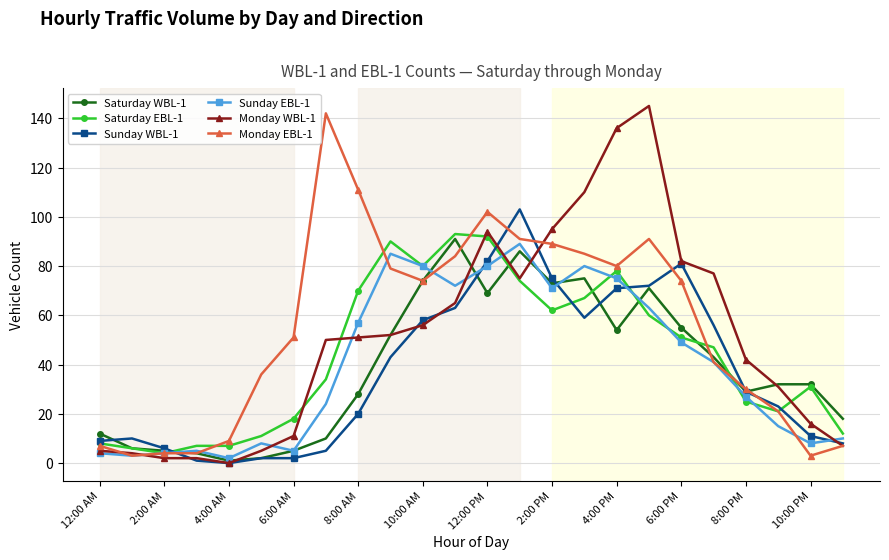

True or false: Saturday EBL-1 has more than 0 points higher than both neighbors.

True